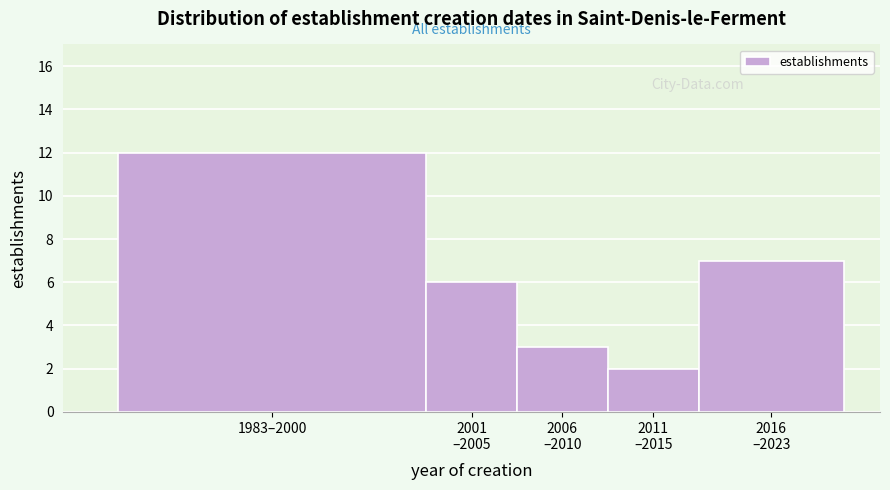

Reading right to left, transcribe all the data shown in this chart.

7	2	3	6	12